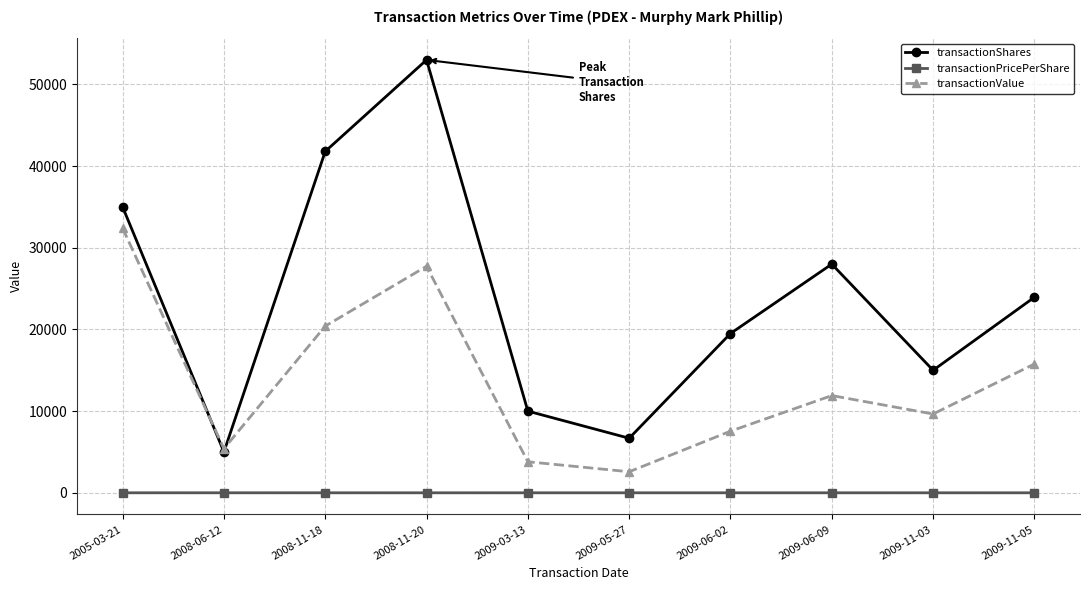

What are all the series names shown in the legend?

transactionShares, transactionPricePerShare, transactionValue